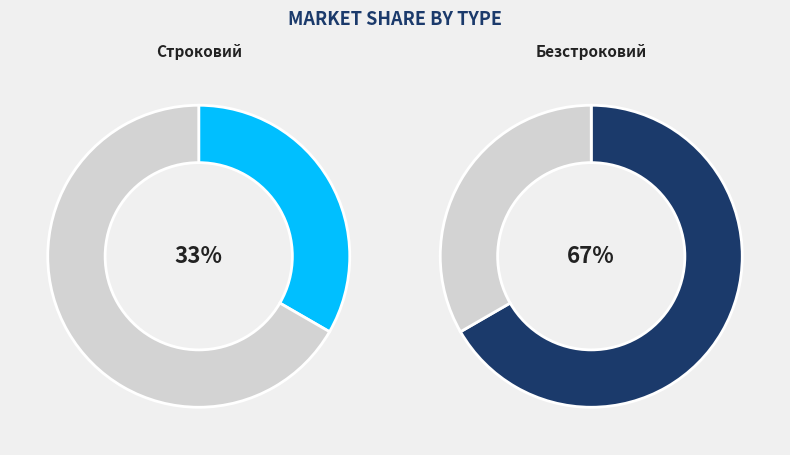

To the nearest percent, what is the combined percentage of Строковий and Безстроковий?

100%